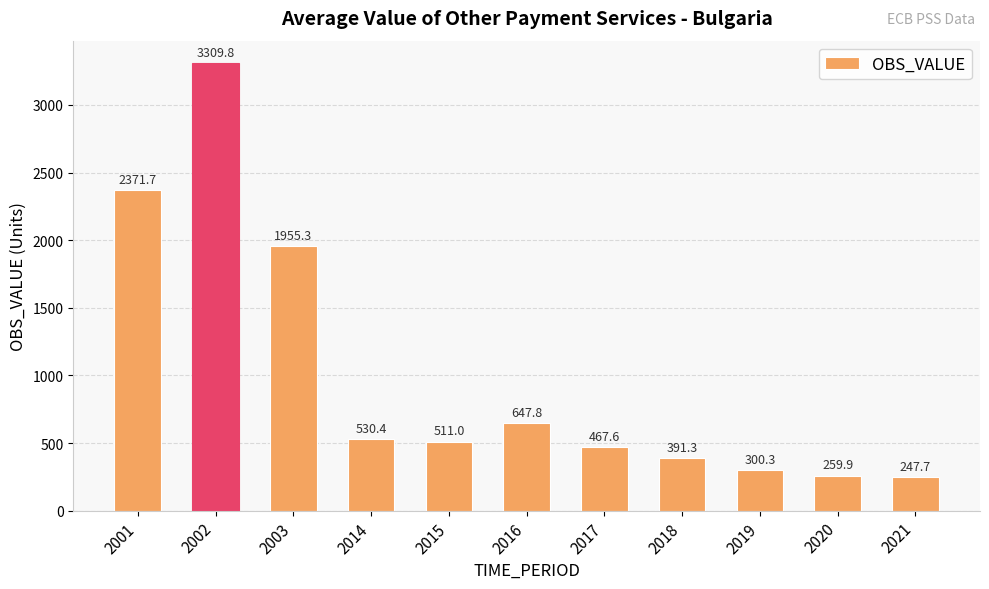

Are the bars horizontal?

No